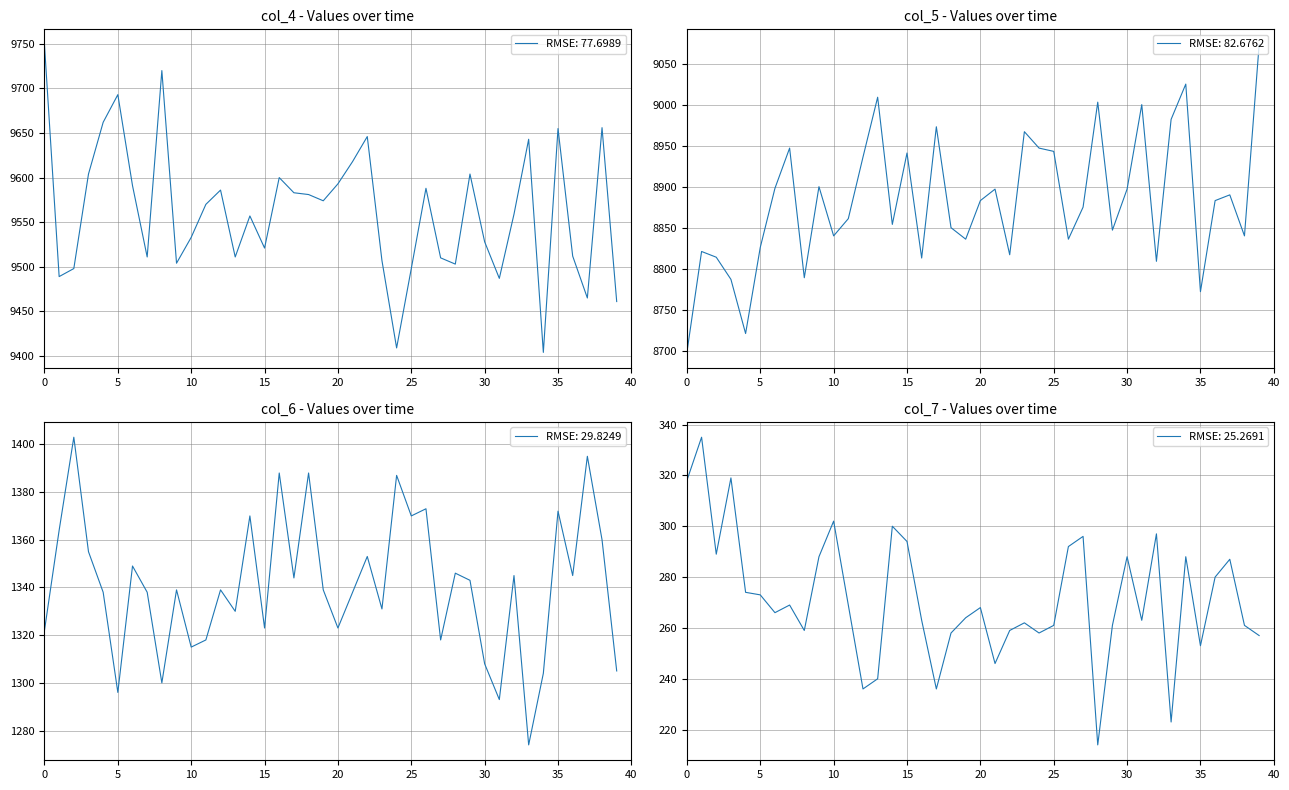

Which series has the widest spread of values?

col_5